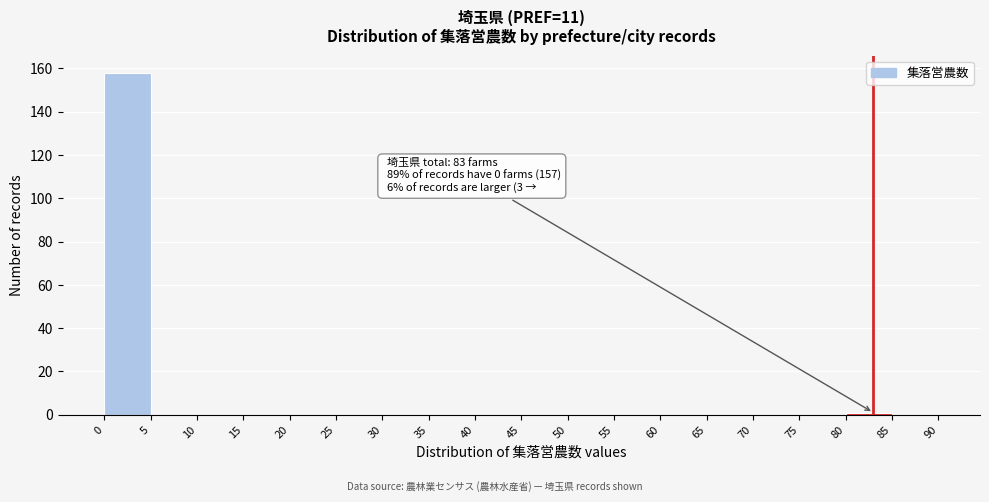

Over which range of the x-axis is the bar tallest?

0 to 5